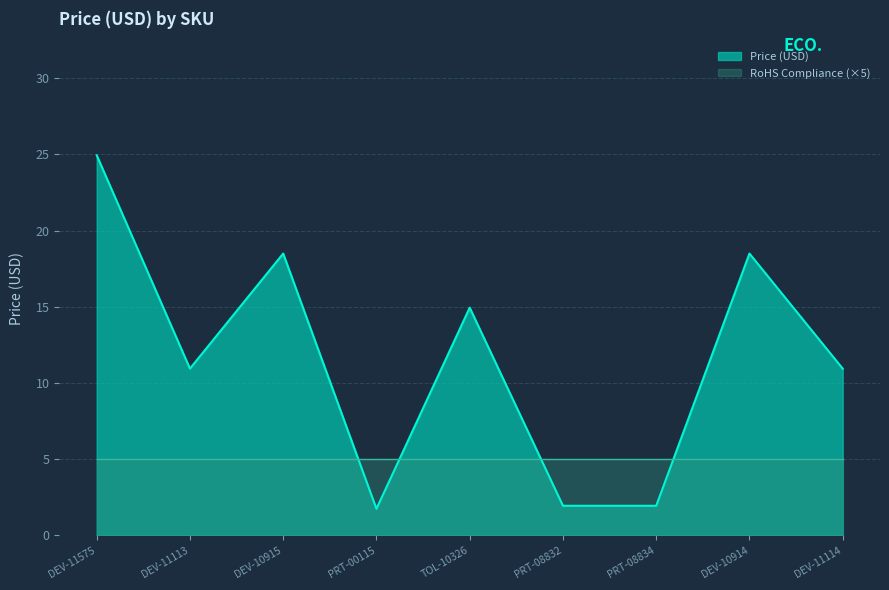

Rank the categories by value from highest to lowest.

DEV-11575, DEV-10915, DEV-10914, TOL-10326, DEV-11113, DEV-11114, PRT-08832, PRT-08834, PRT-00115